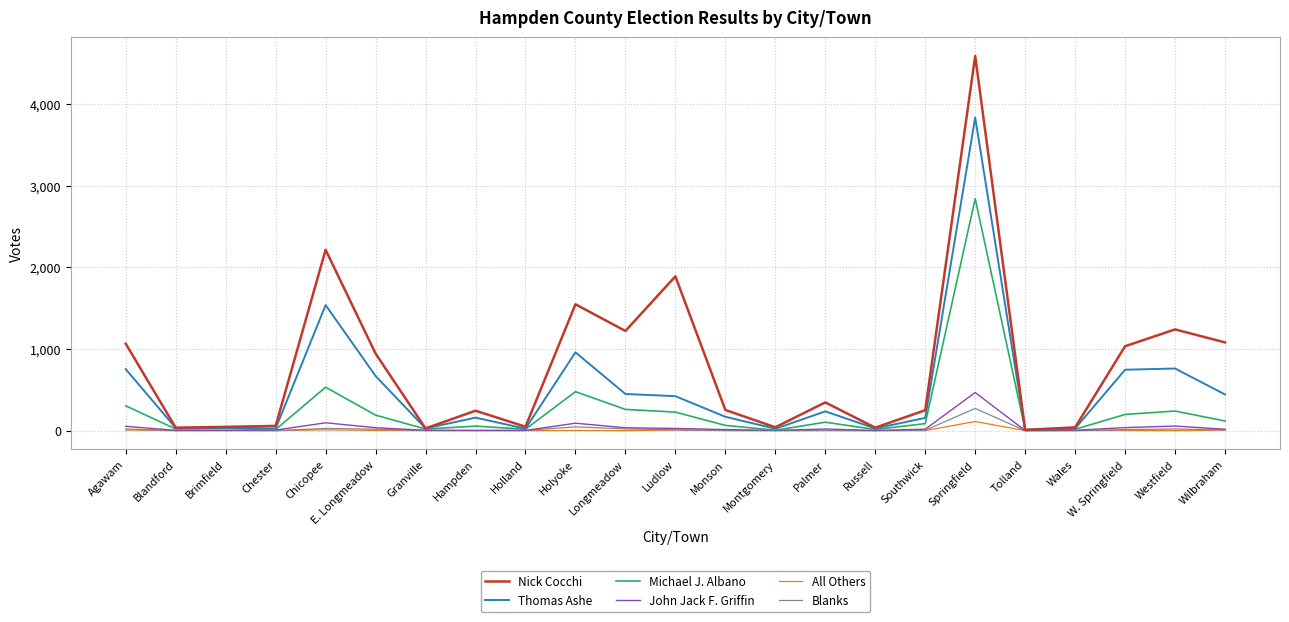

The value of Michael J. Albano at Springfield is 2842. True or false?

True